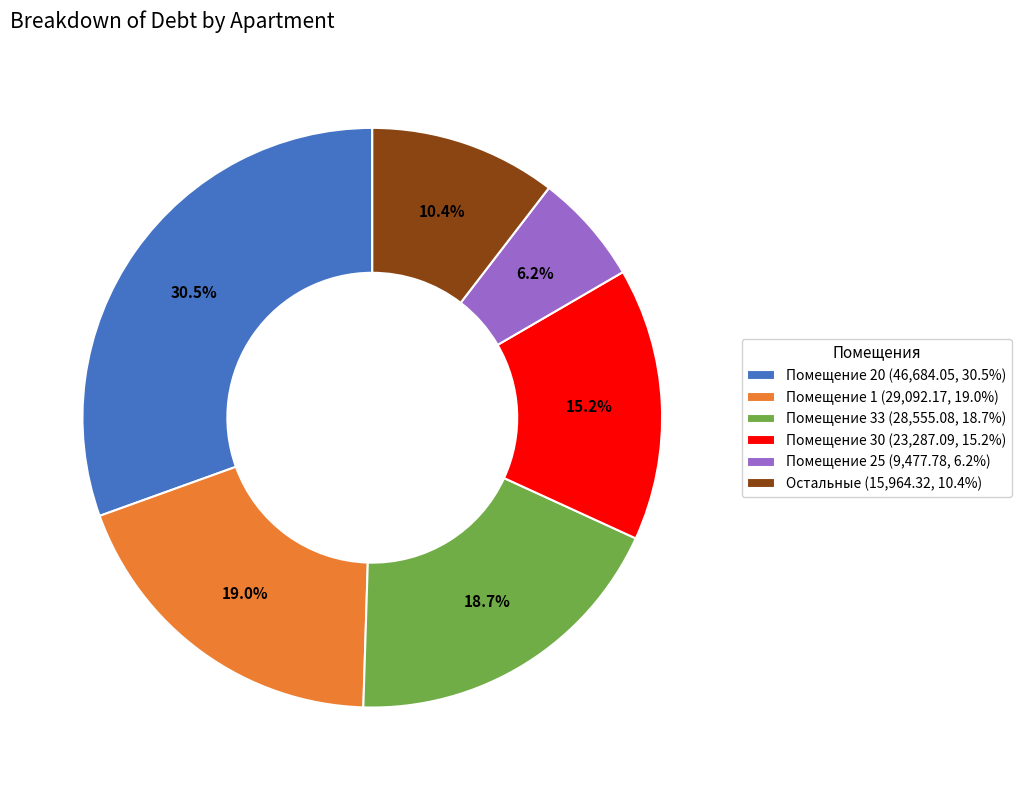

Is there any slice that represents more than half of the pie?

No